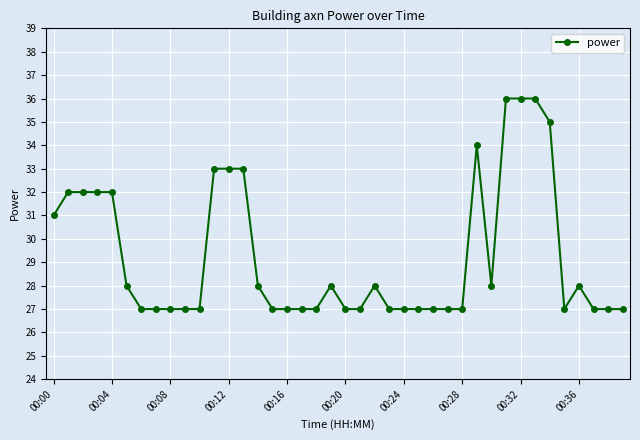

What is the value of the 40th point from the left?

27